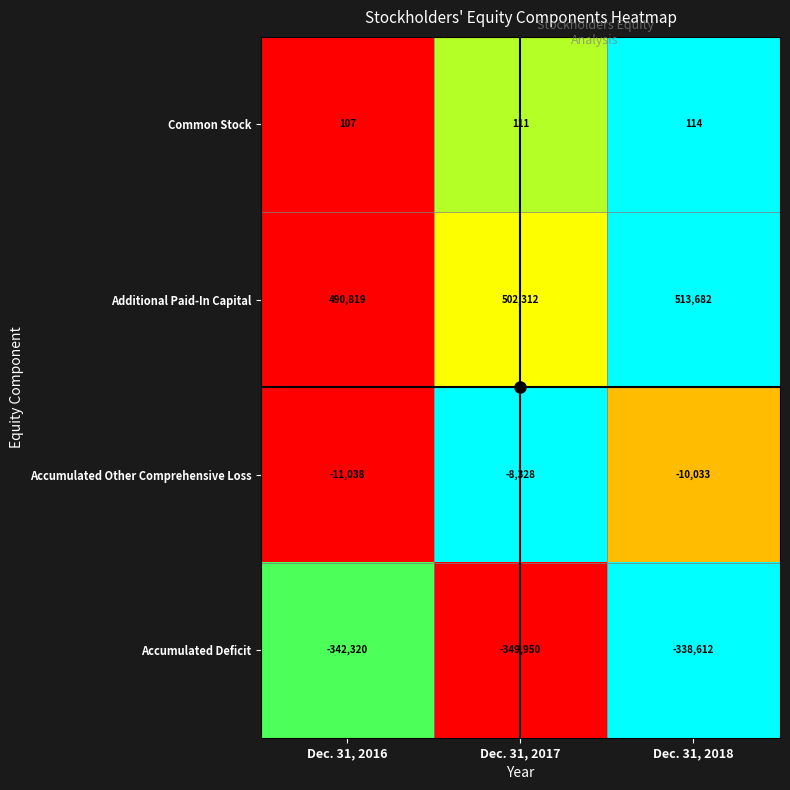

What is the sum of all Accumulated Other Comprehensive Loss values?

-29399